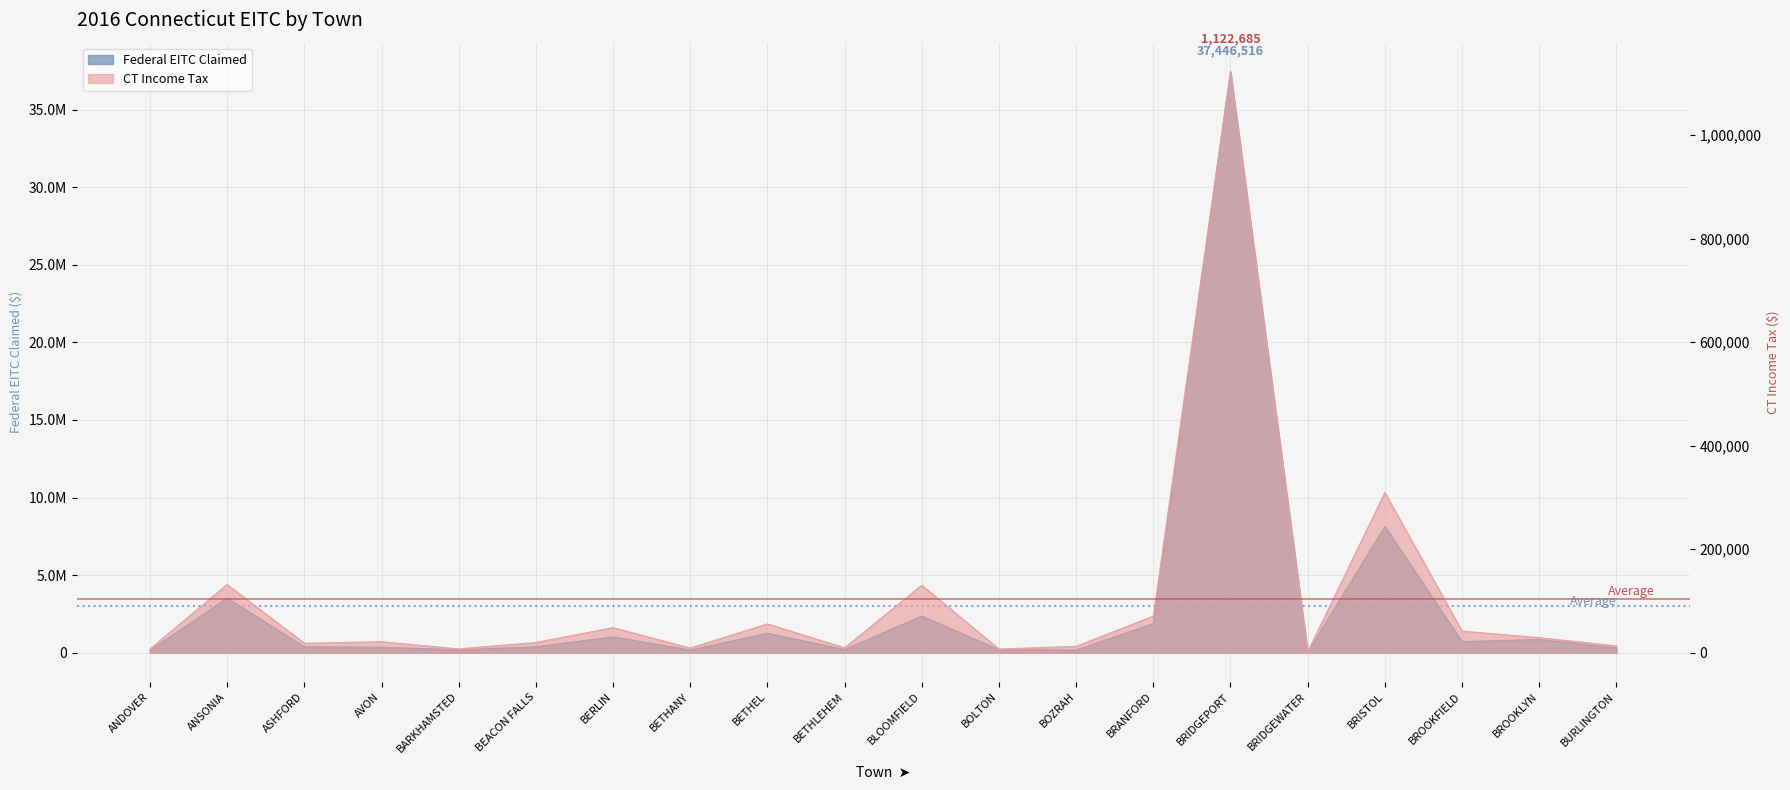

How many values in the CT Income Tax series are below 21241?

10